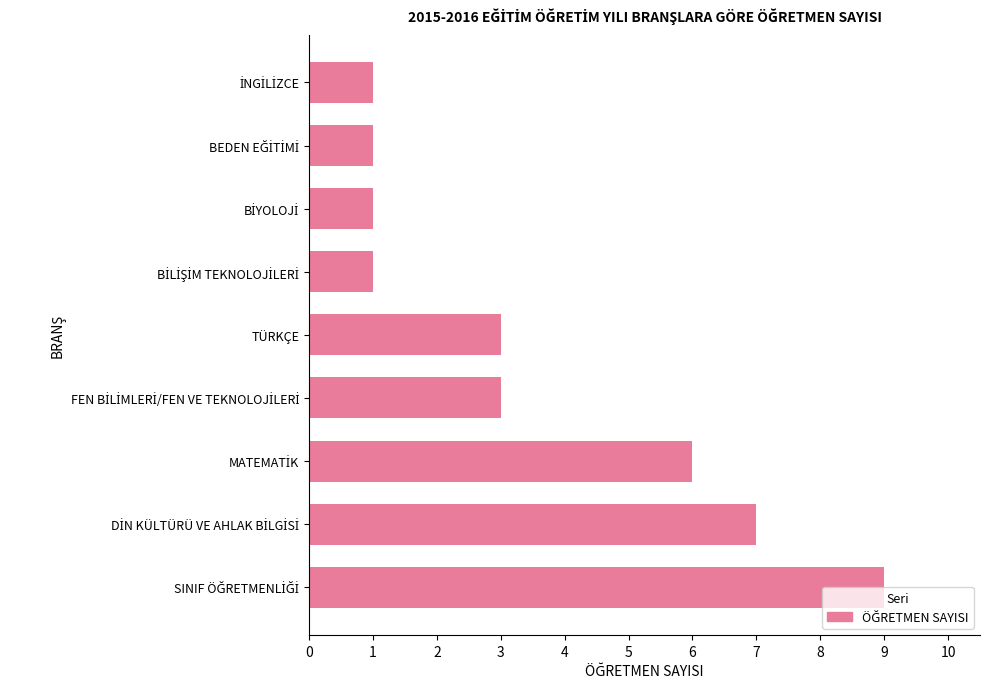

What is the maximum value shown in the chart?

9